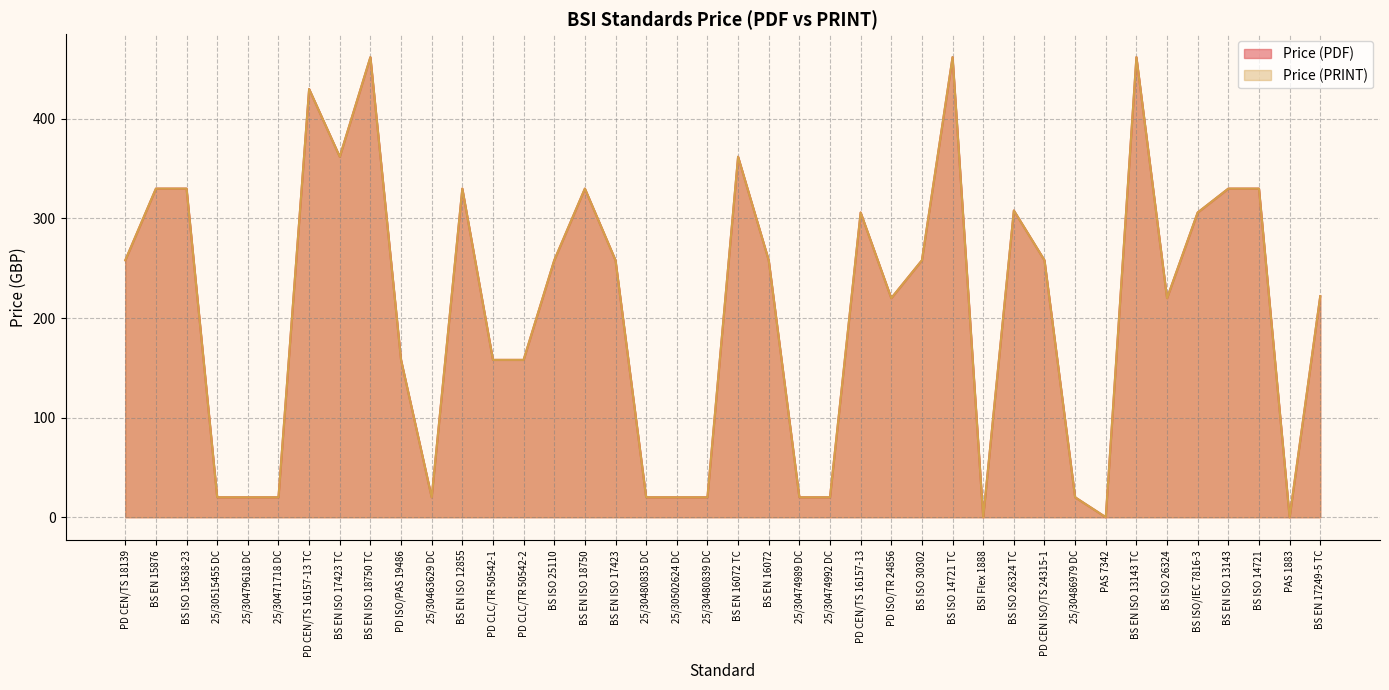

What are all the series names shown in the legend?

Price (PDF), Price (PRINT)